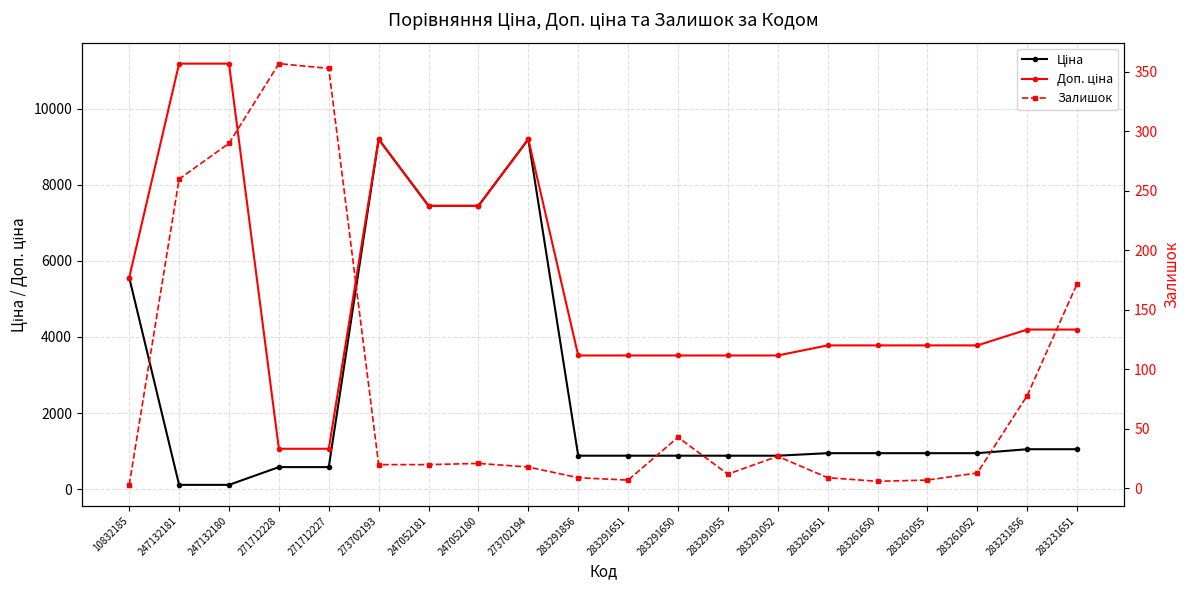

Which series has the largest total across all categories?

Доп. ціна